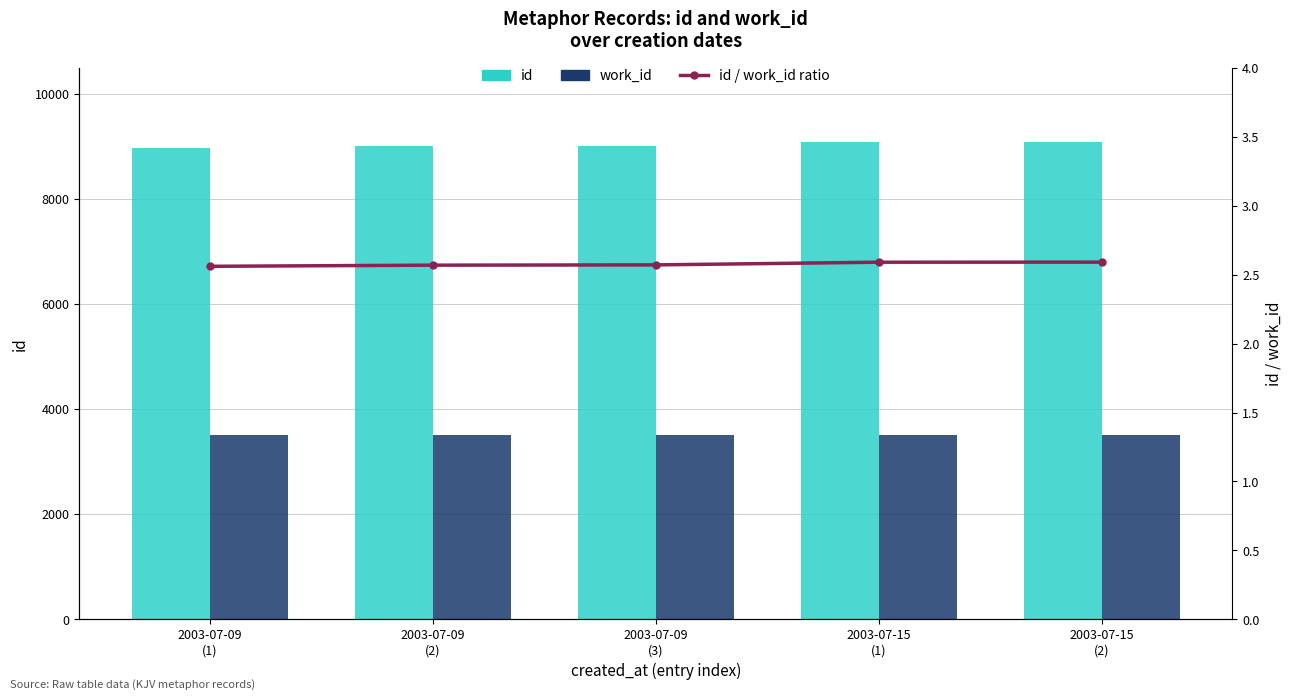

Where does the id series first go above 9012?

2003-07-15
(1)